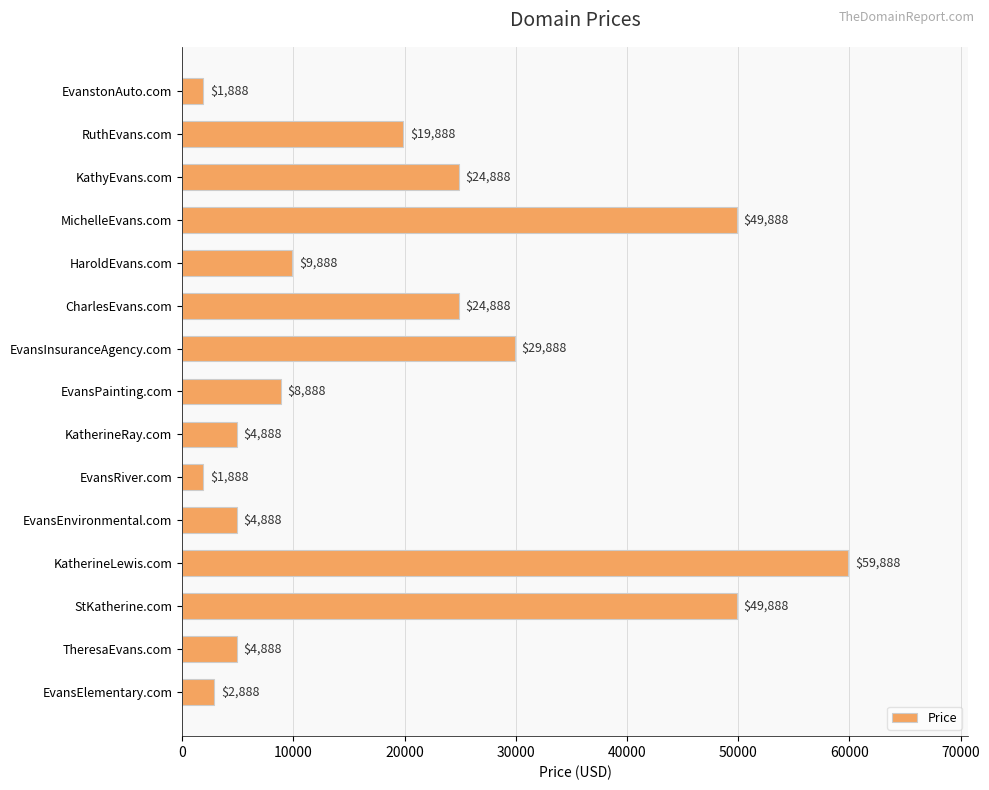

Between EvansInsuranceAgency.com and StKatherine.com, which is larger?

StKatherine.com